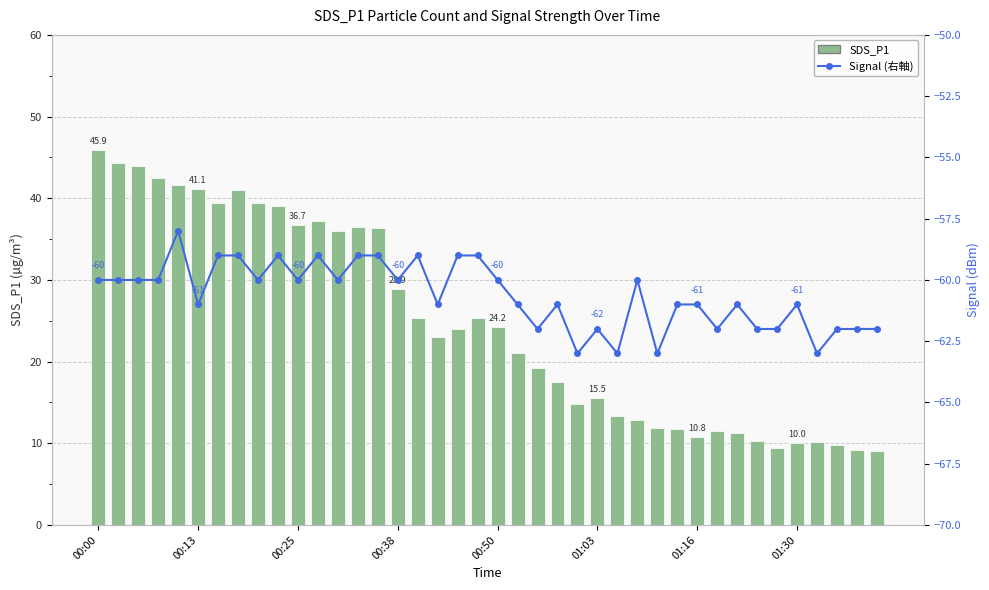

True or false: SDS_P1 has a value of 40.3 at 00:50.

False